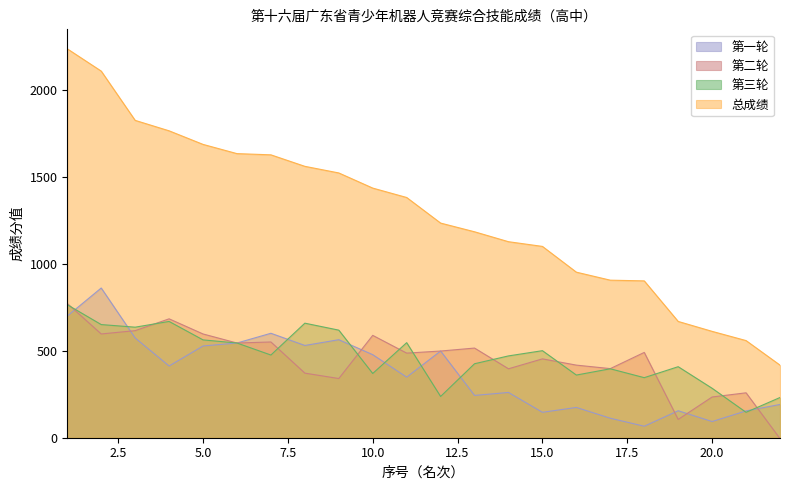

At which category is the sum across all series the highest?

1